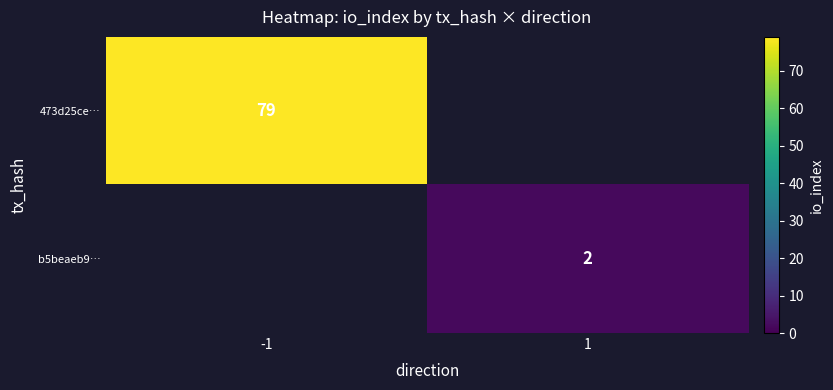

How many series are shown in this chart?

2